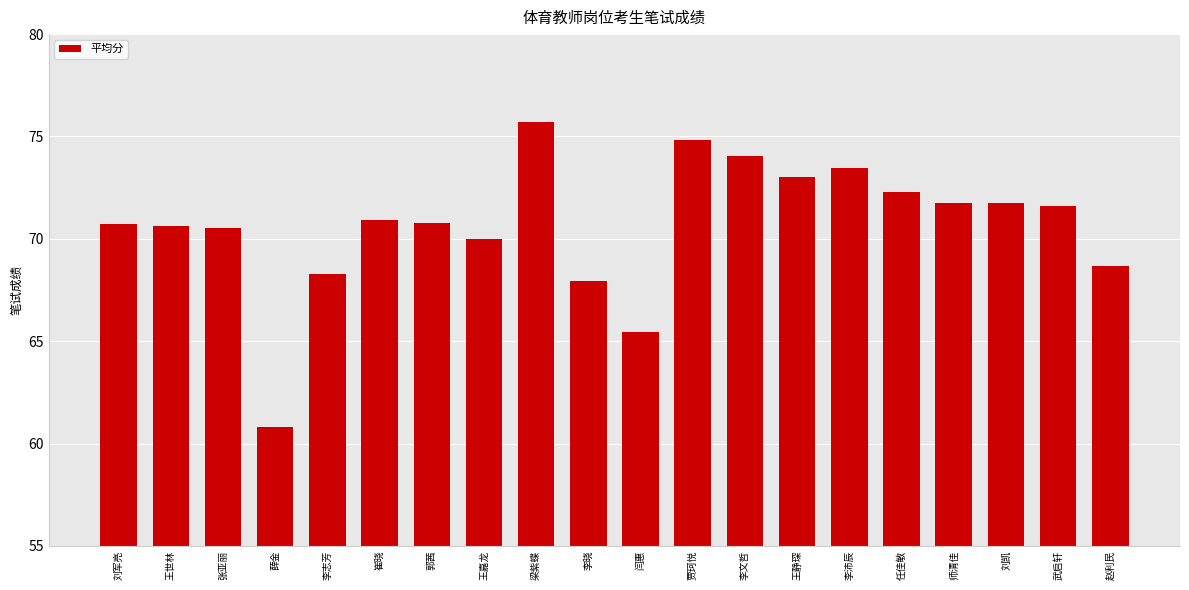

What is the label of the 17th bar from the right?

薛金